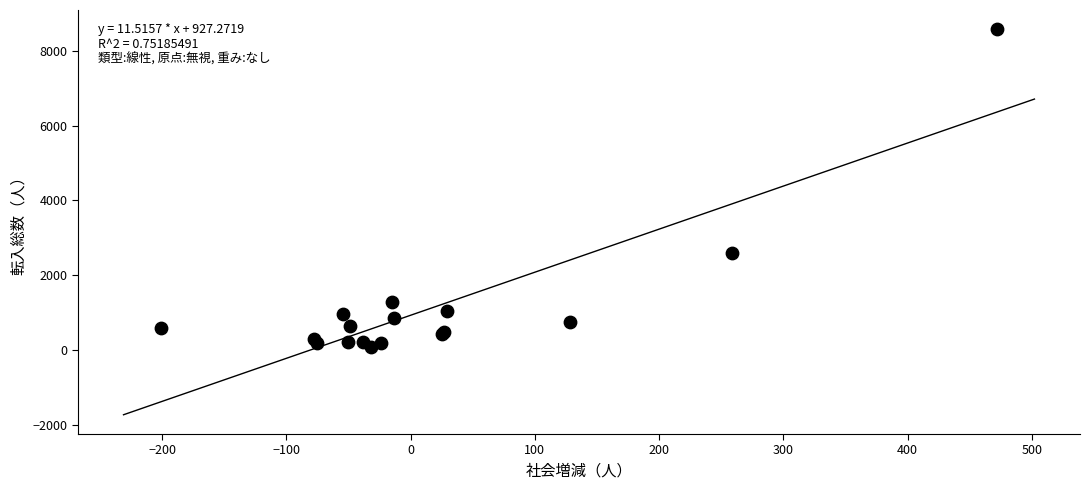

What Y value in the scatter plot is closest to 4328?

2585